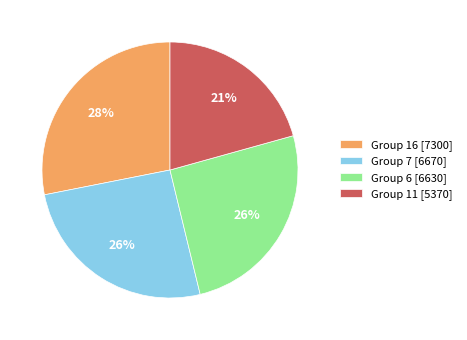

True or false: Group 6 [6630] accounts for 26% of the total.

True